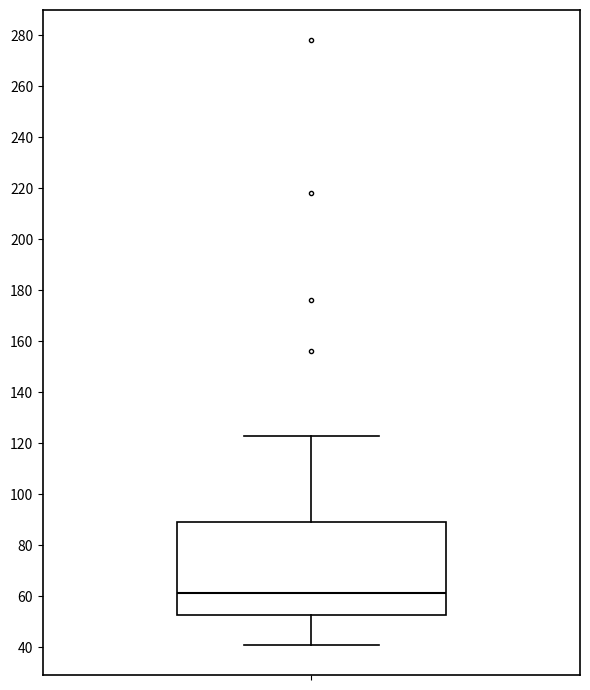

Read this box plot against the y-axis: the position of the median line, the range covered by the box, and the ends of both whiskers. The values are not printed on the chart, so give them approximately, as read against the axis.

median 62, box 52 to 90, whiskers 42 to 124